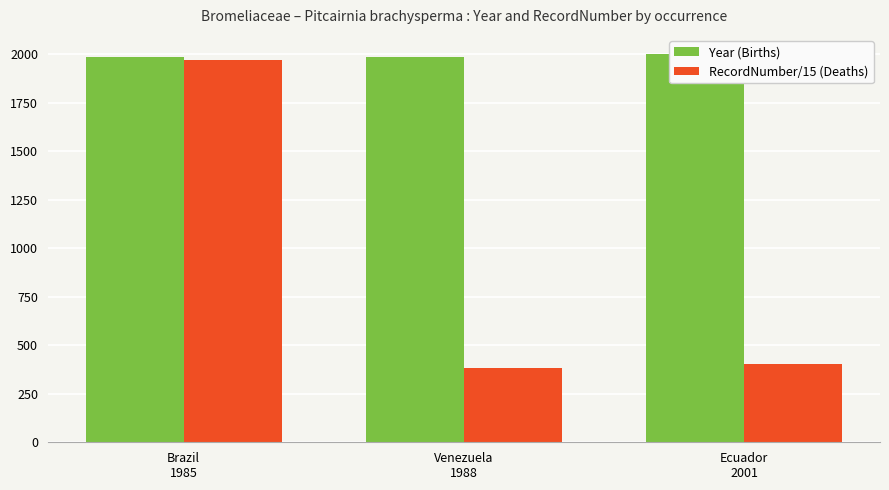

Which category has the lowest value in the Year (Births) series?

Brazil
1985